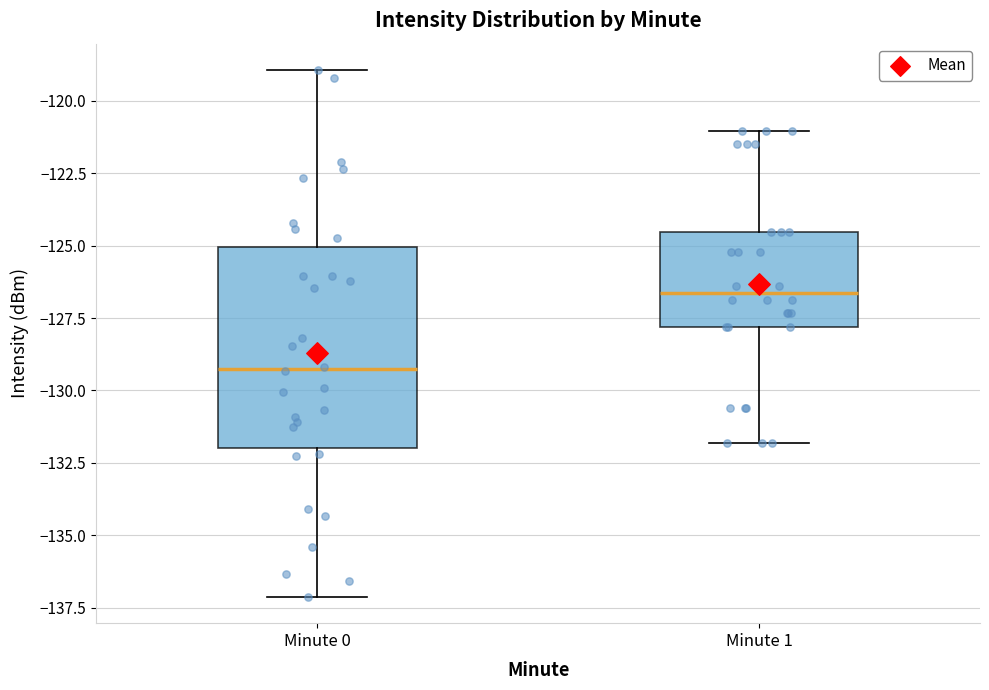

Which box's median line is the highest?

Minute 1